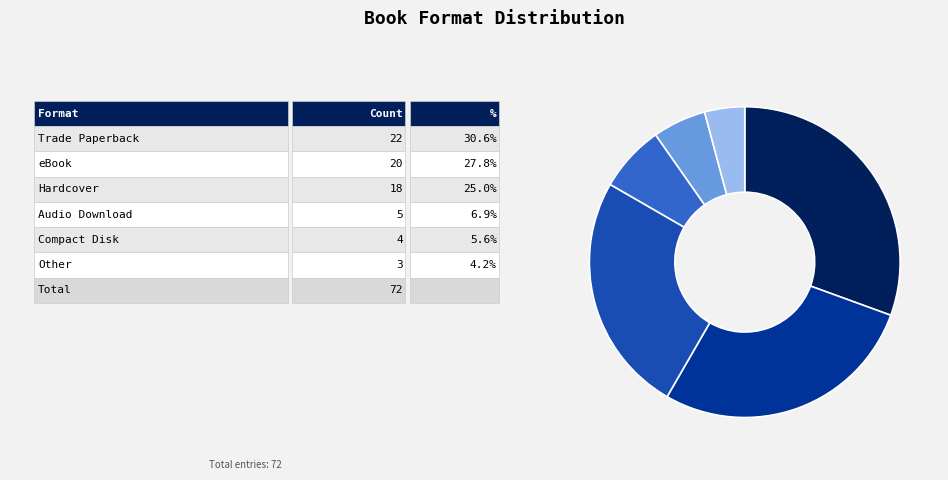

Does any single category account for the majority?

No